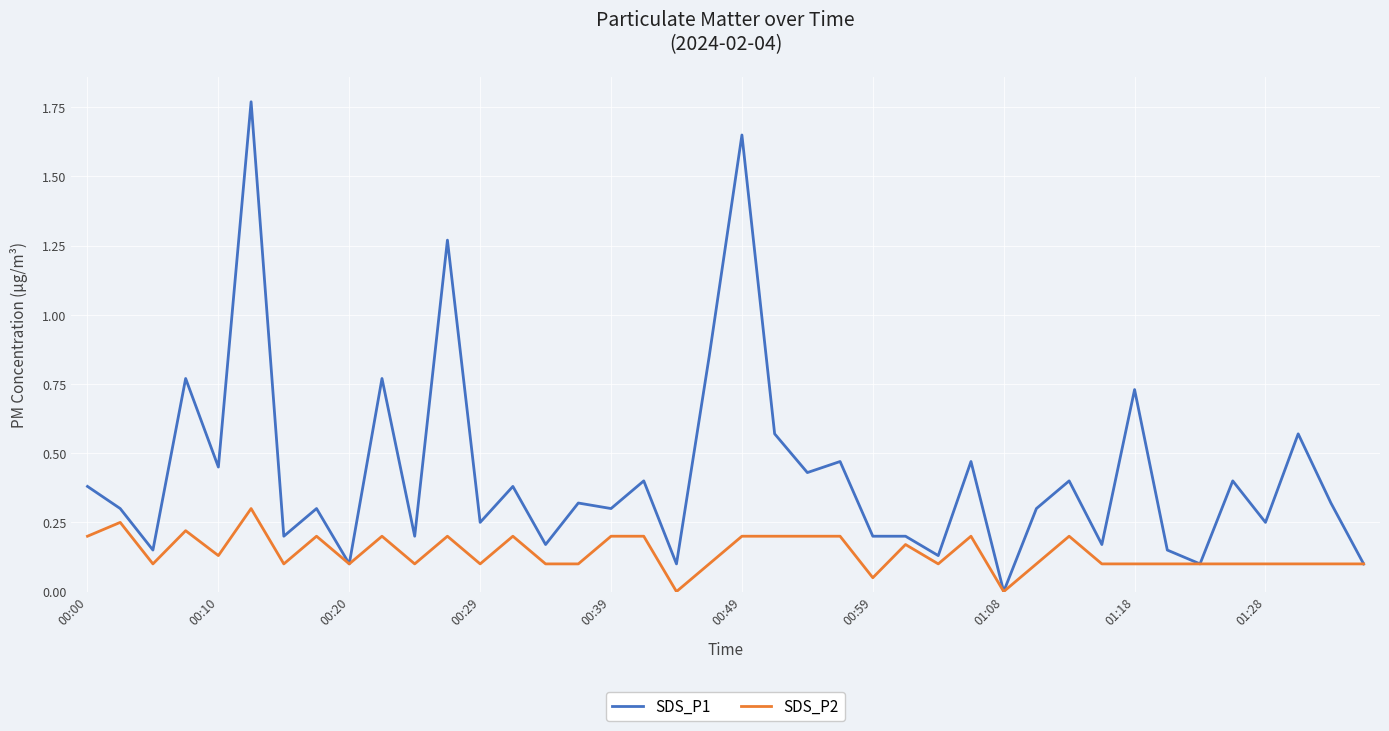

Which series has the widest spread of values?

SDS_P1